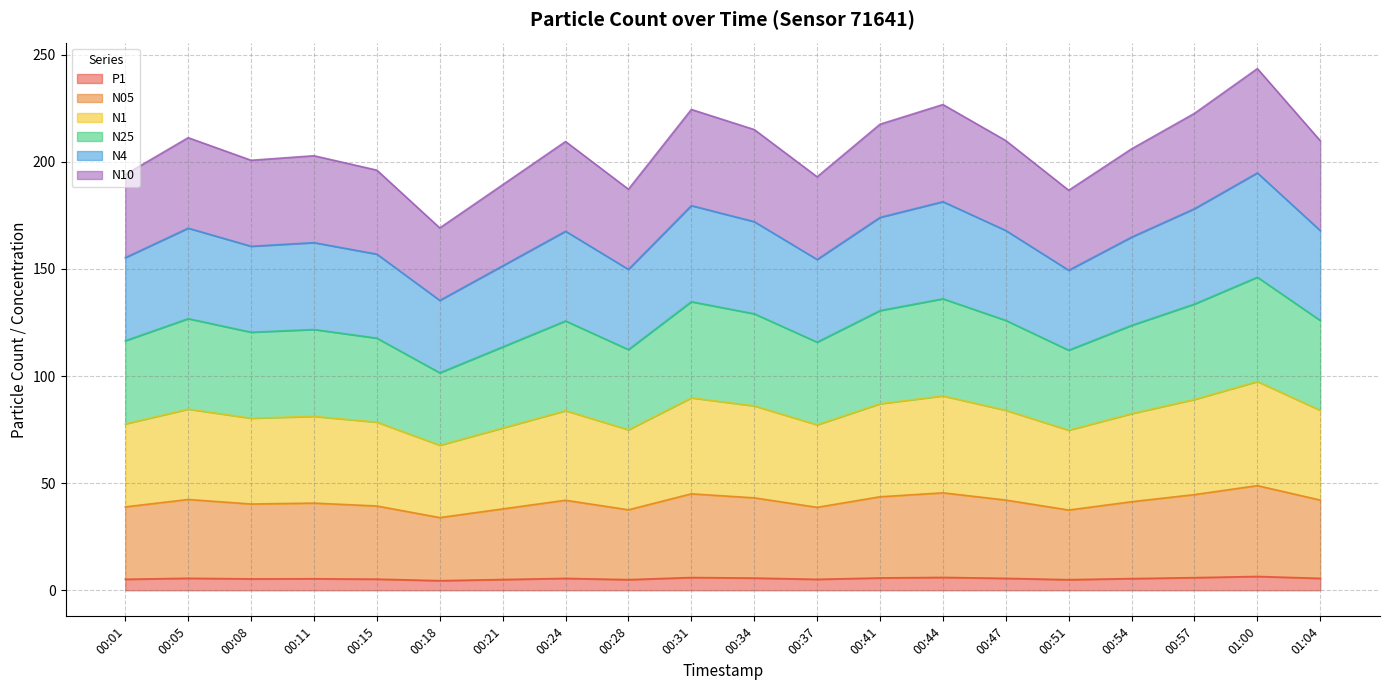

What is the highest value of the N1 series?

97.5